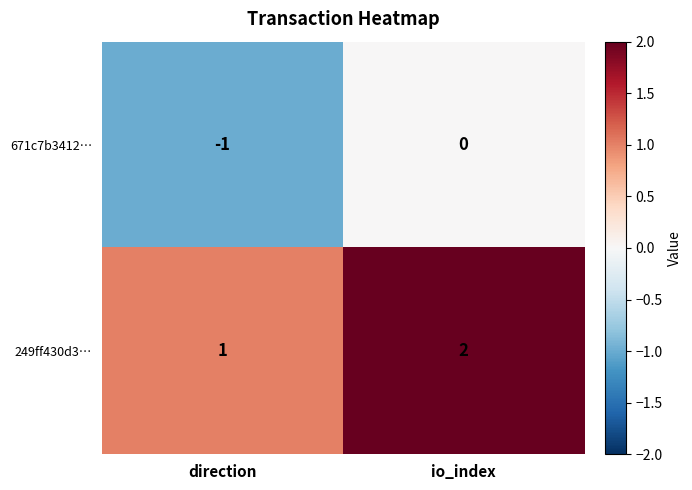

Rank the series by their maximum value, from highest to lowest.

249ff430d3…, 671c7b3412…